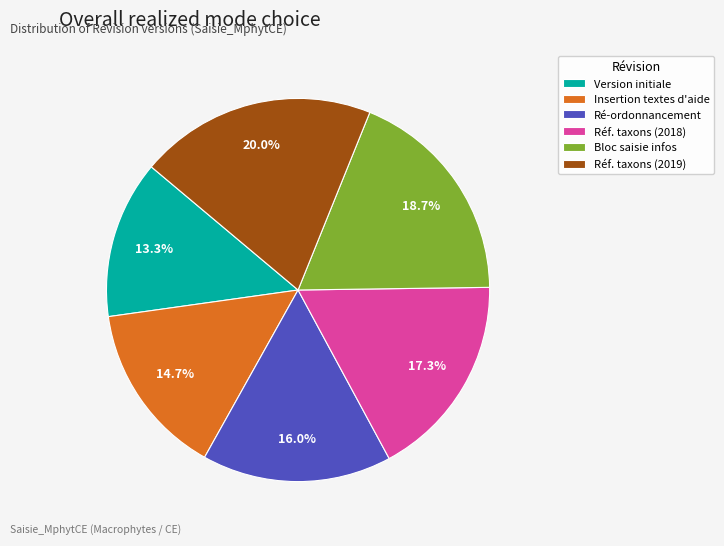

To the nearest percent, what is the difference between the largest and smallest slice percentages?

7%